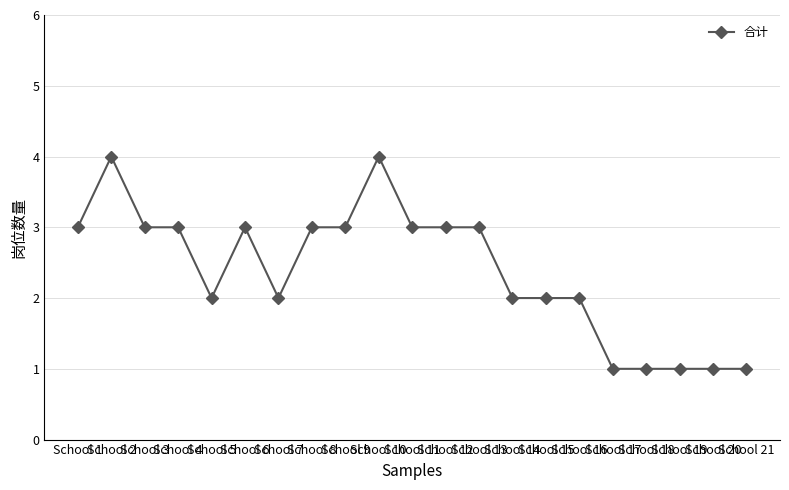

What is the maximum value shown in the chart?

4